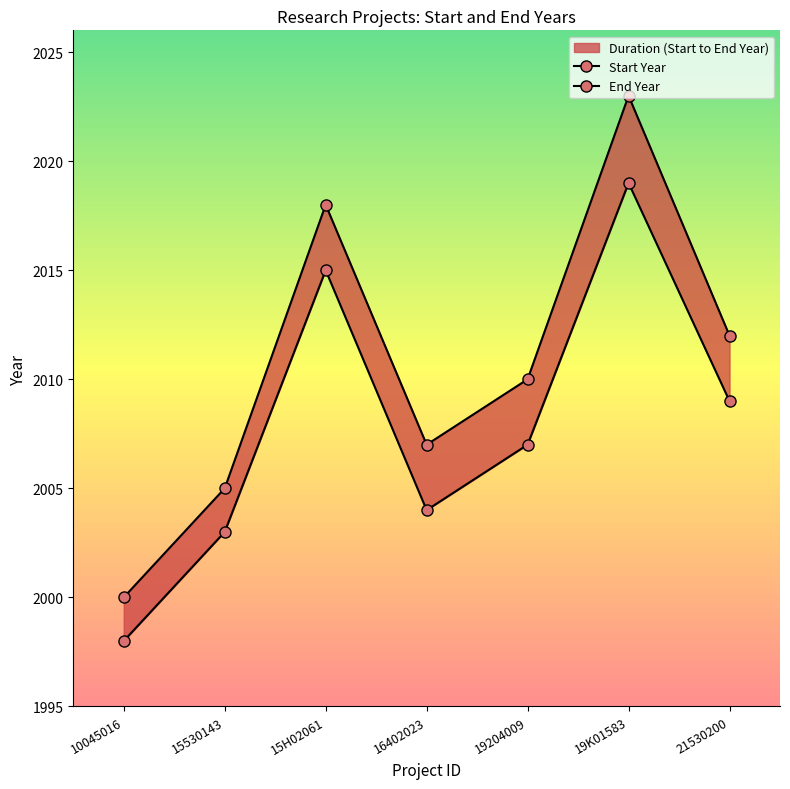

What is the difference between the maximum and minimum values in the Start Year series?

21